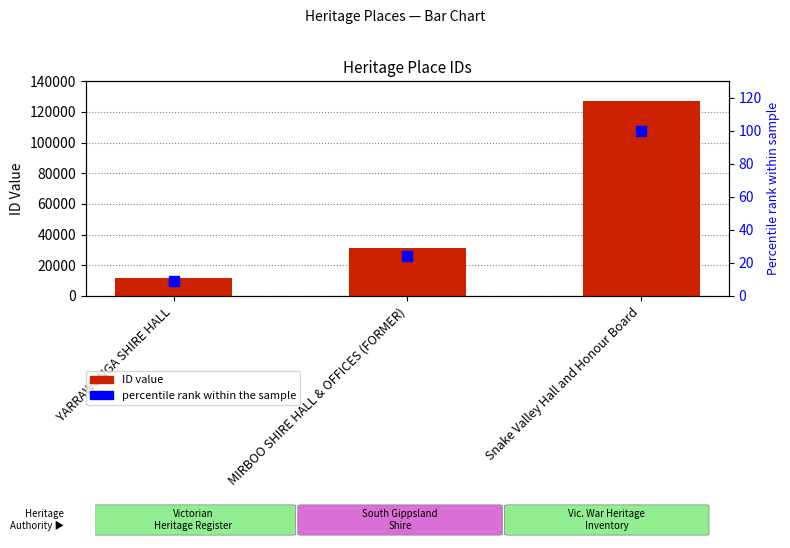

Which series has the largest total across all categories?

ID